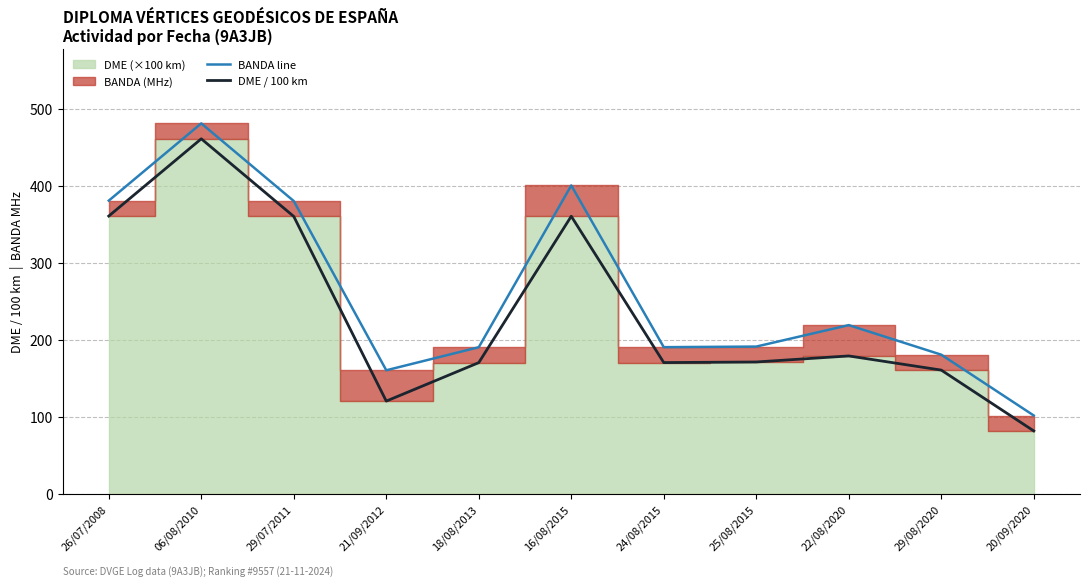

True or false: BANDA line and DME / 100 km intersect in this chart.

False